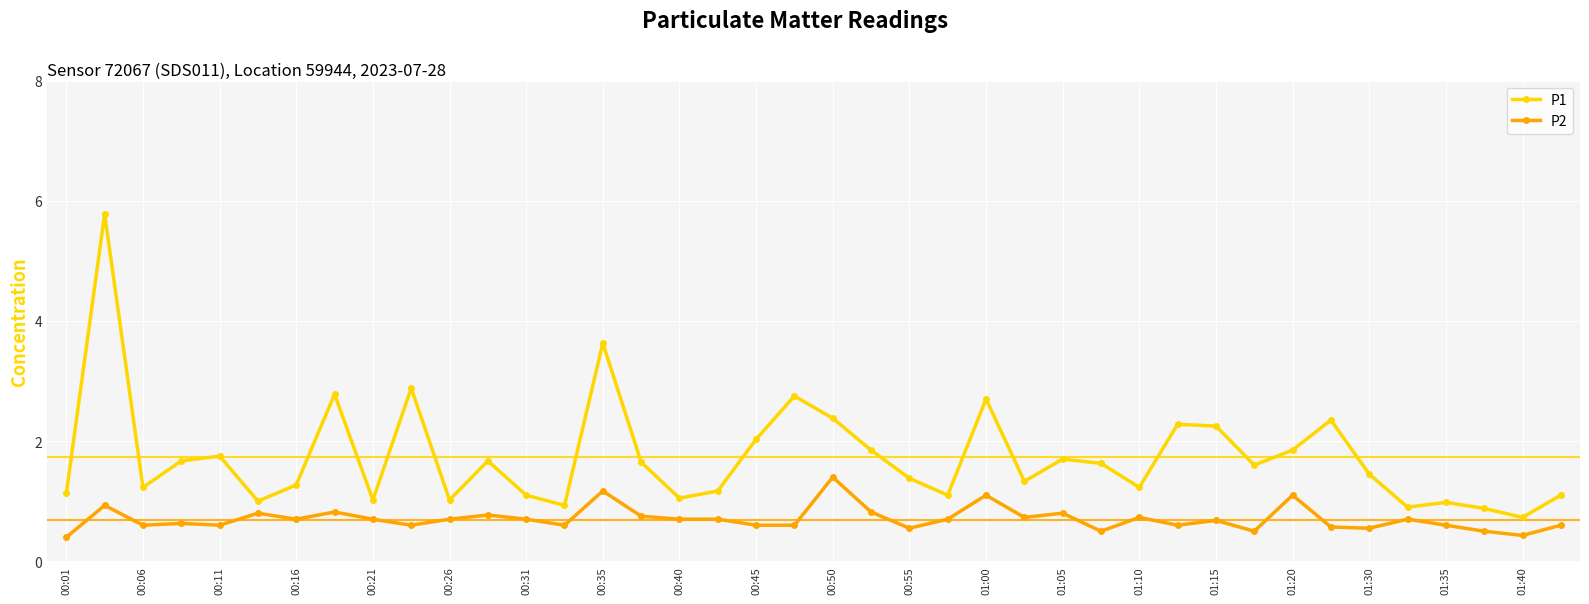

List the series in order of their peak value, lowest first.

P2, P1